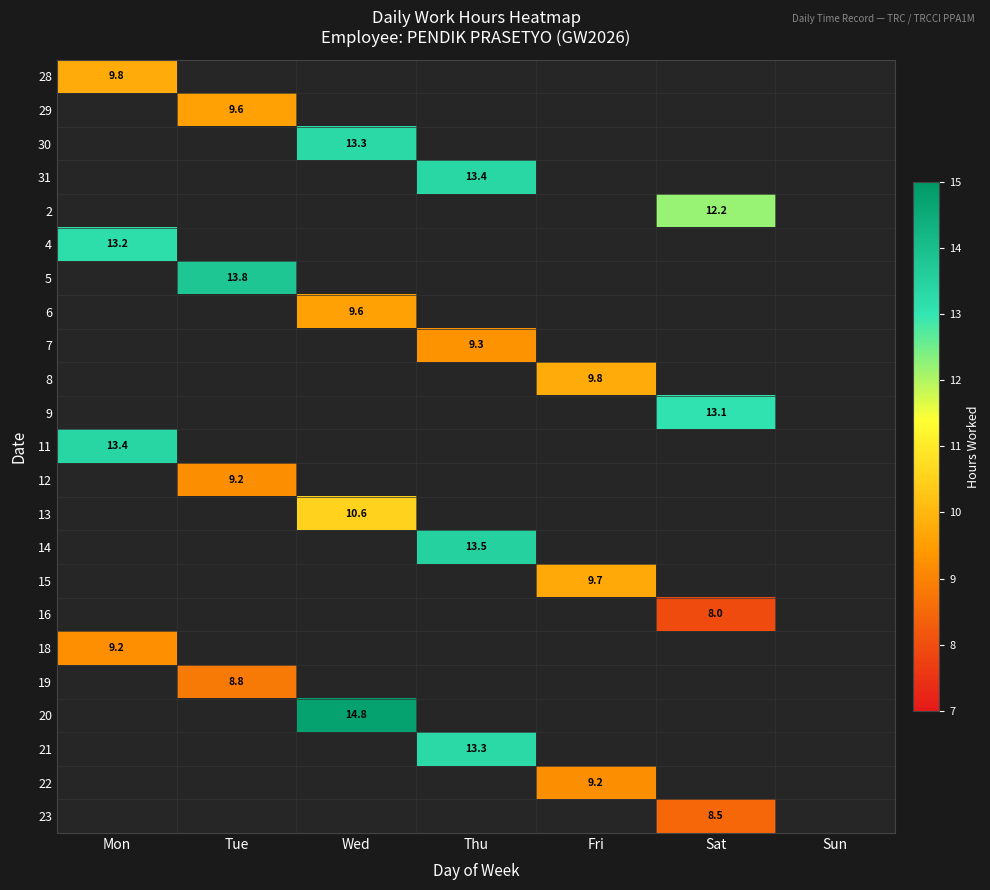

Which series has the widest spread of values?

28